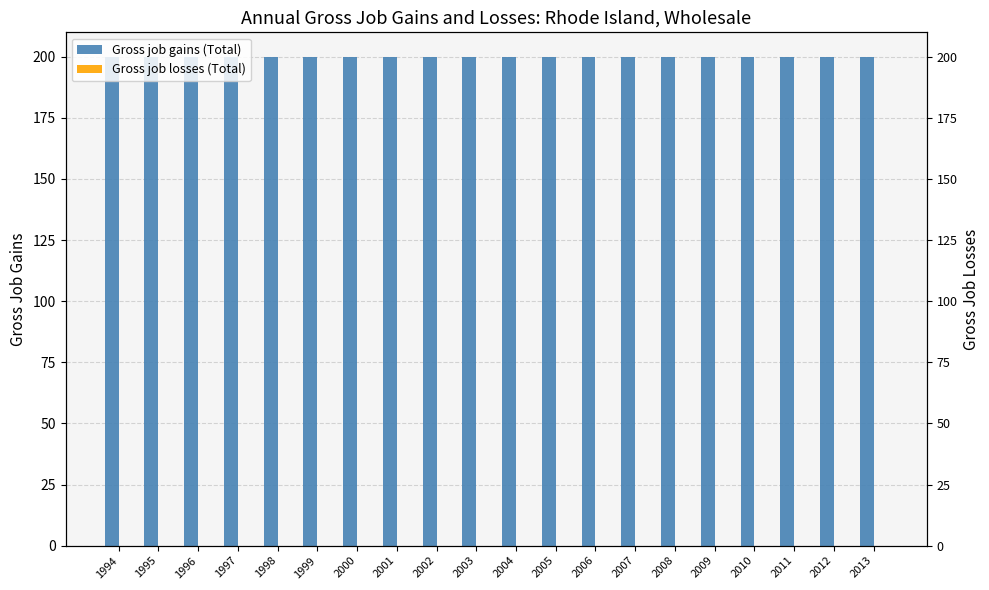

The Gross job losses (Total) series shows 0 at 2003. True or false?

True